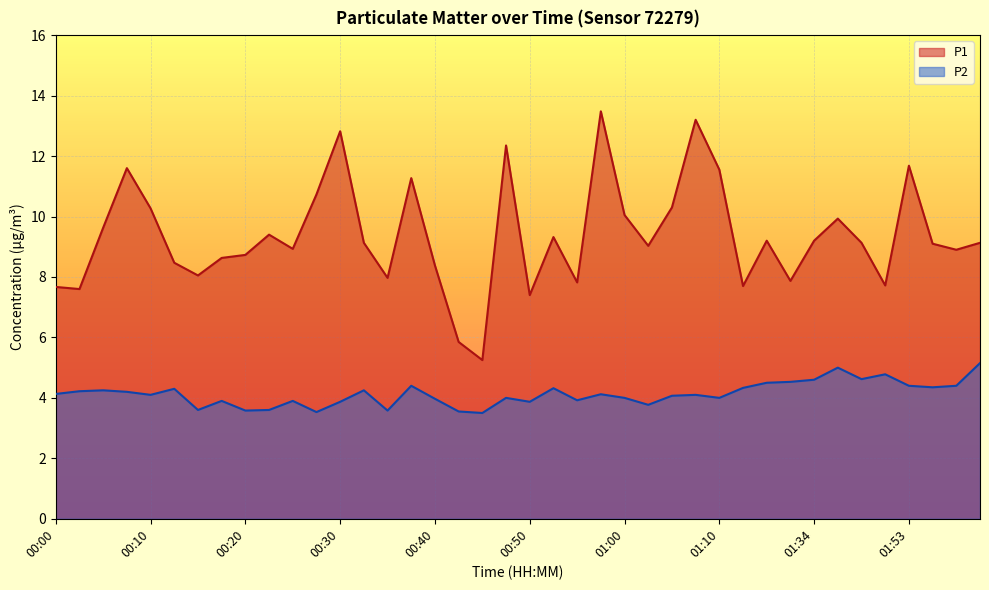

The P1 series shows 4.5 at 01:03. True or false?

False